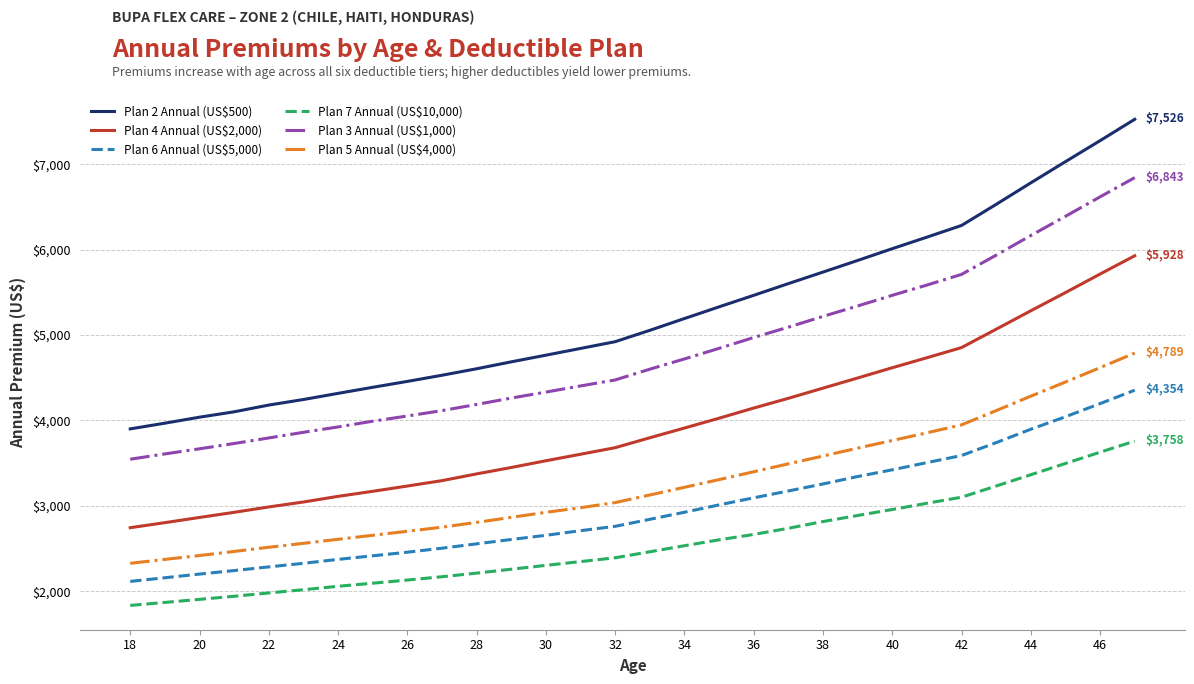

Which series has the largest range (max minus min)?

Plan 2 Annual (US$500)